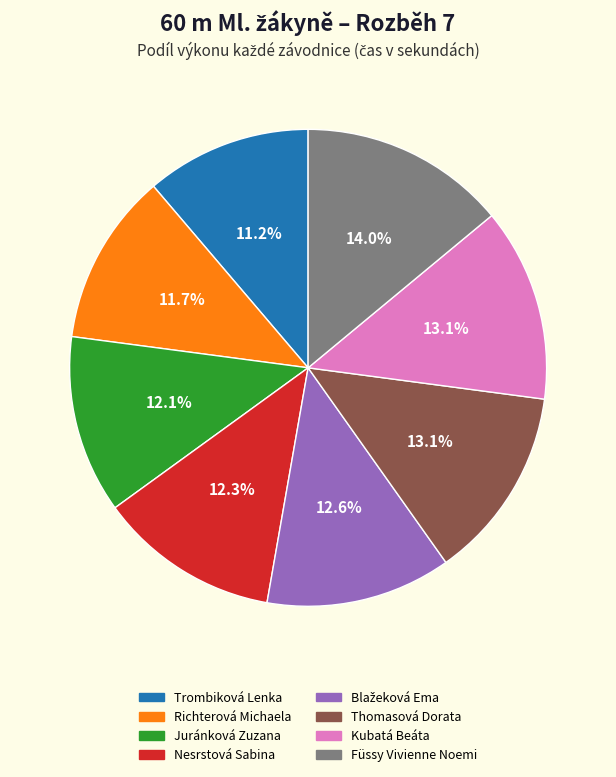

Does Nesrstová Sabina account for over 50% of the chart?

No